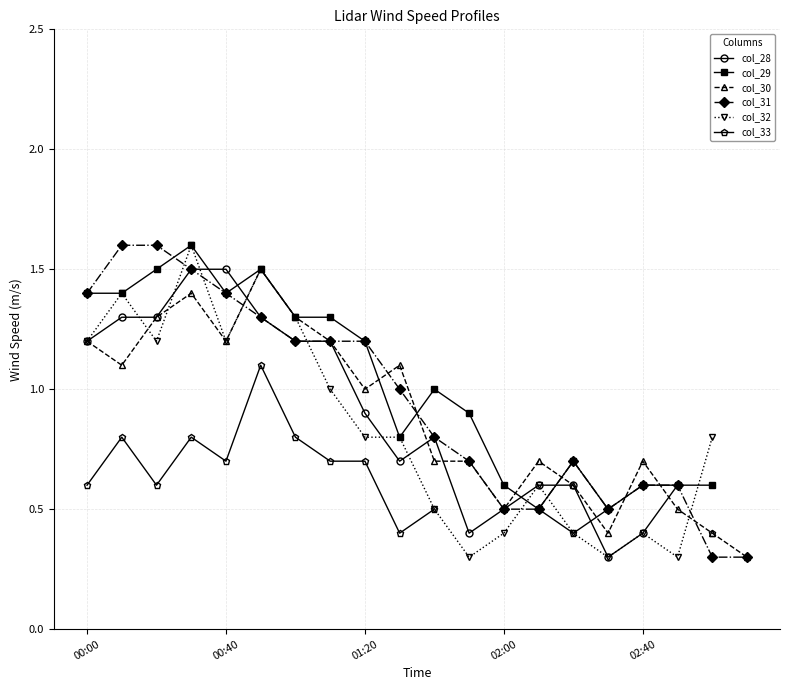

How many data points in col_28 are above 1?

8